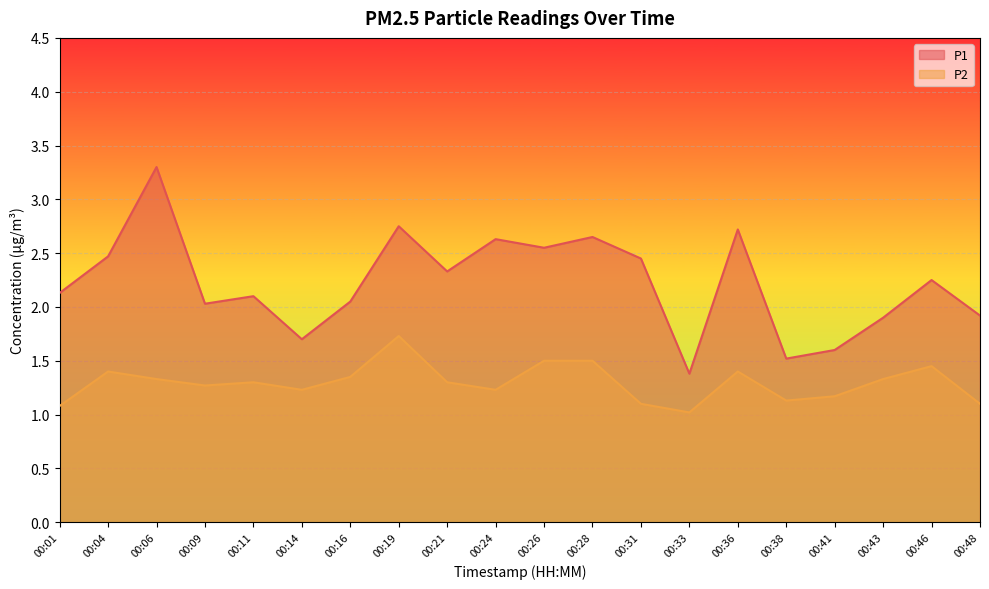

Does the chart display data point markers on the line(s)?

No